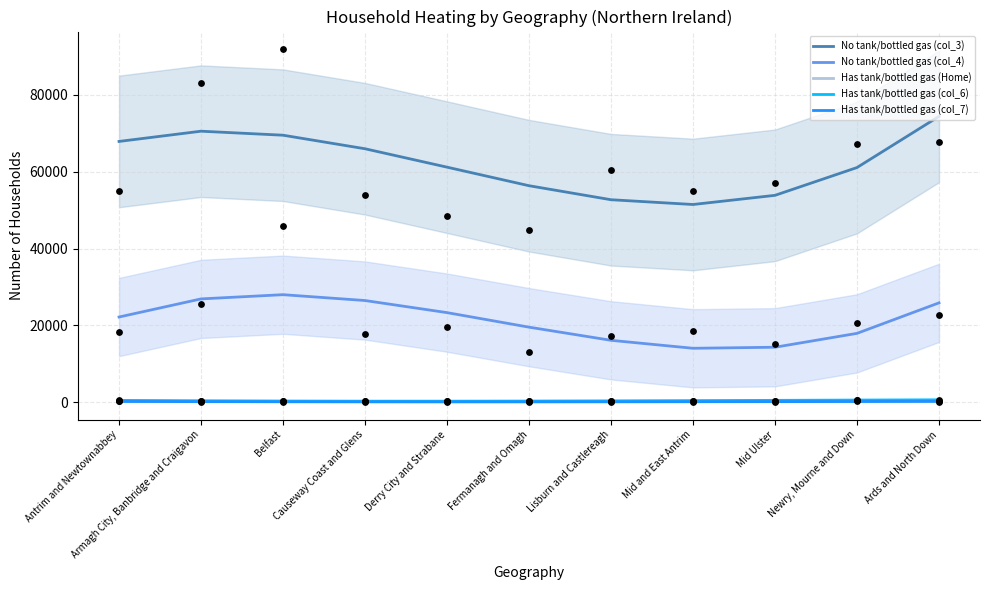

Which series has the largest total across all categories?

No tank/bottled gas (col_3)